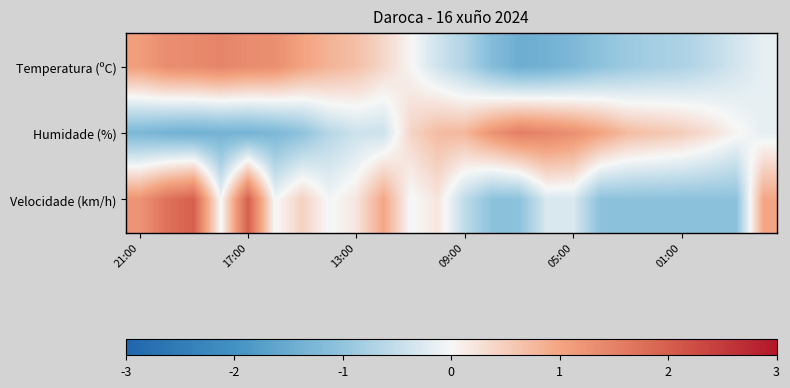

How many categories are shown in the chart?

24